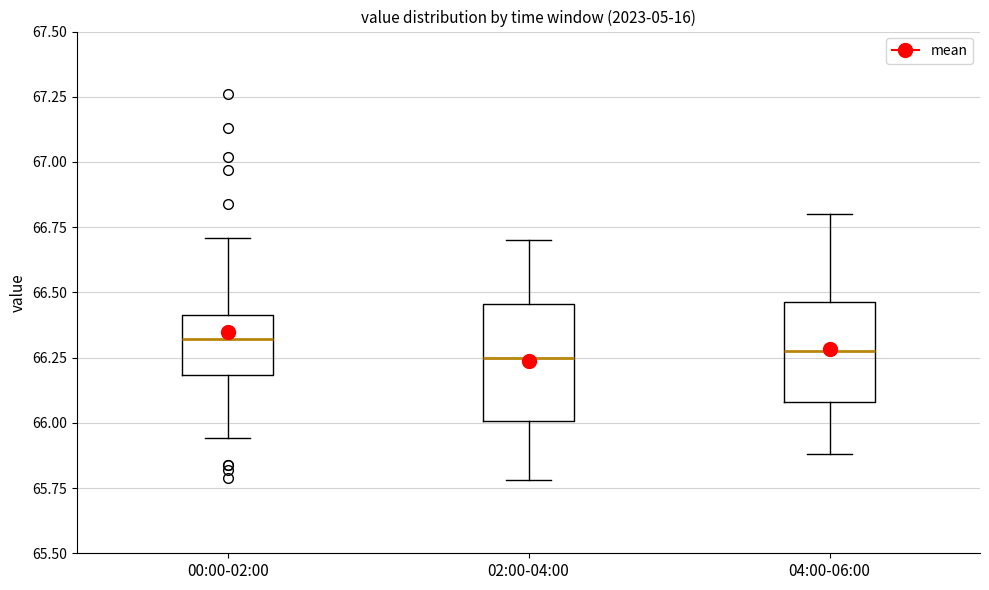

Where does the lower whisker of the box for 02:00-04:00 end on the y-axis? The values are not printed on the chart, so give them approximately, as read against the axis.

65.80